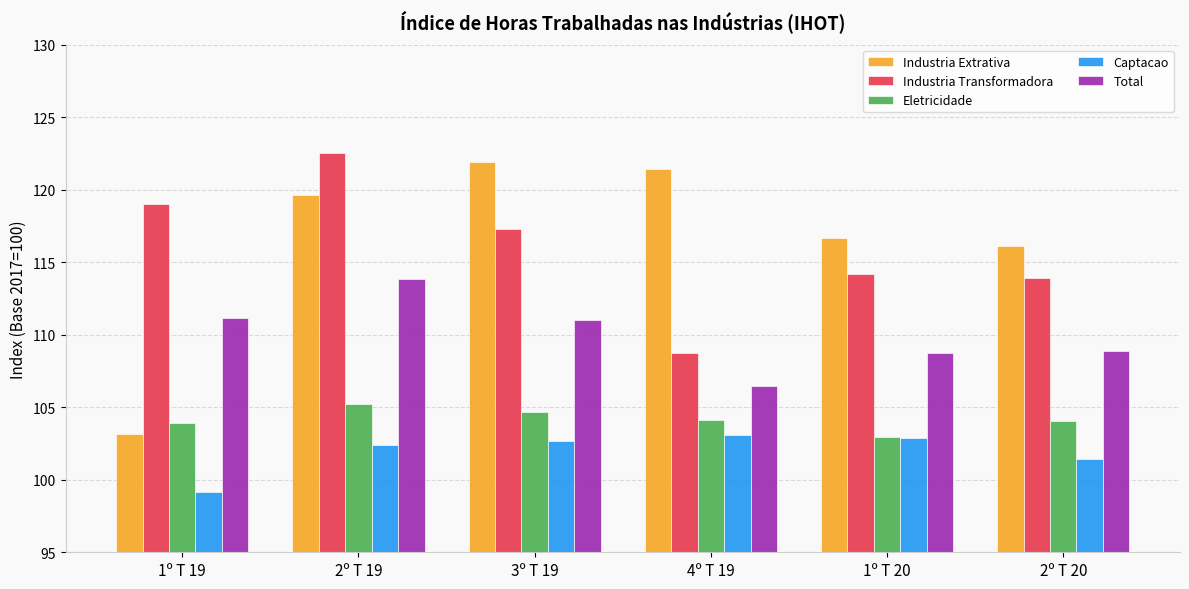

What is the maximum value for Eletricidade?

105.2